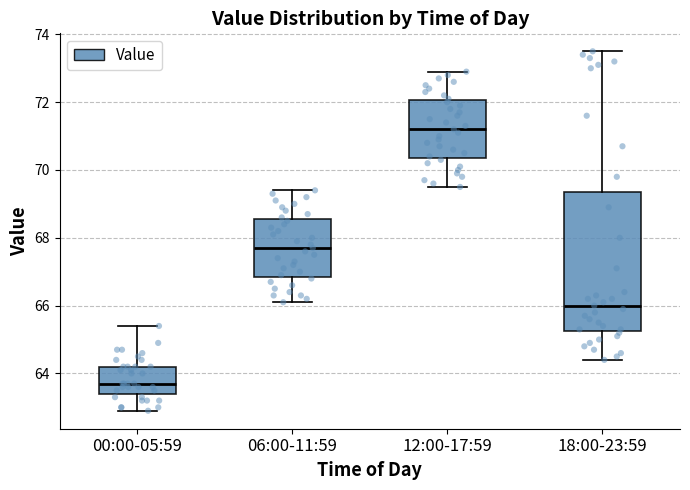

Comparing the boxes themselves (not the whiskers), which one is the tallest?

18:00-23:59